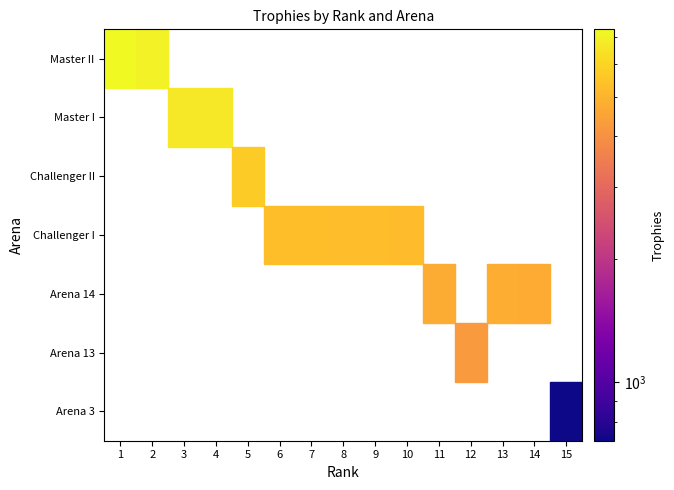

Which series has the widest spread of values?

Master II